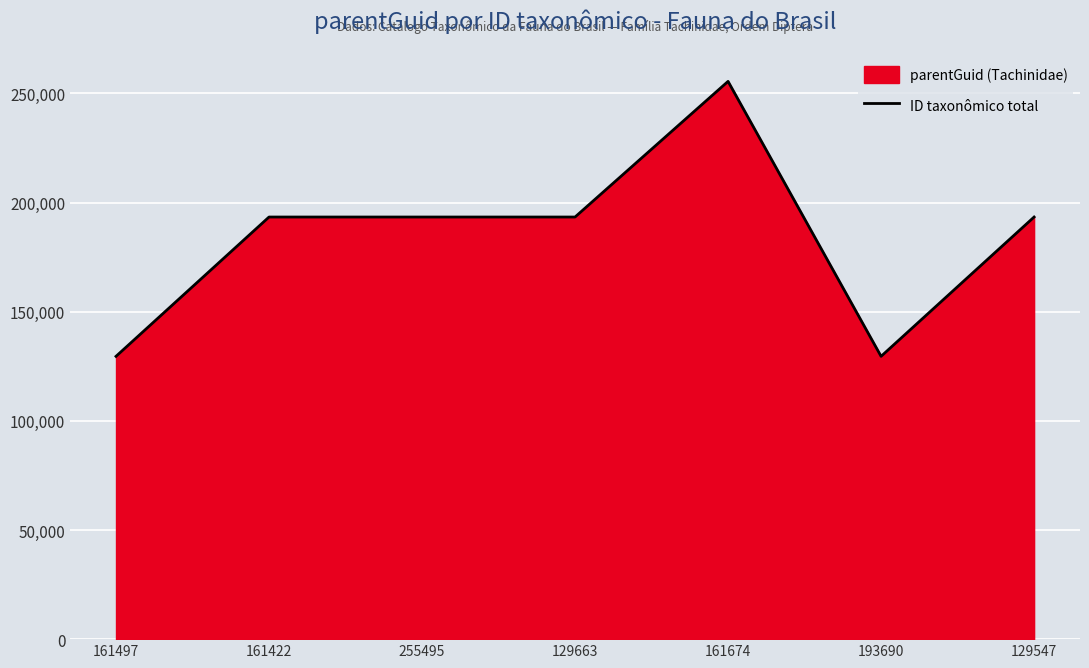

The chart shows a value of 129547 at 193690. True or false?

True